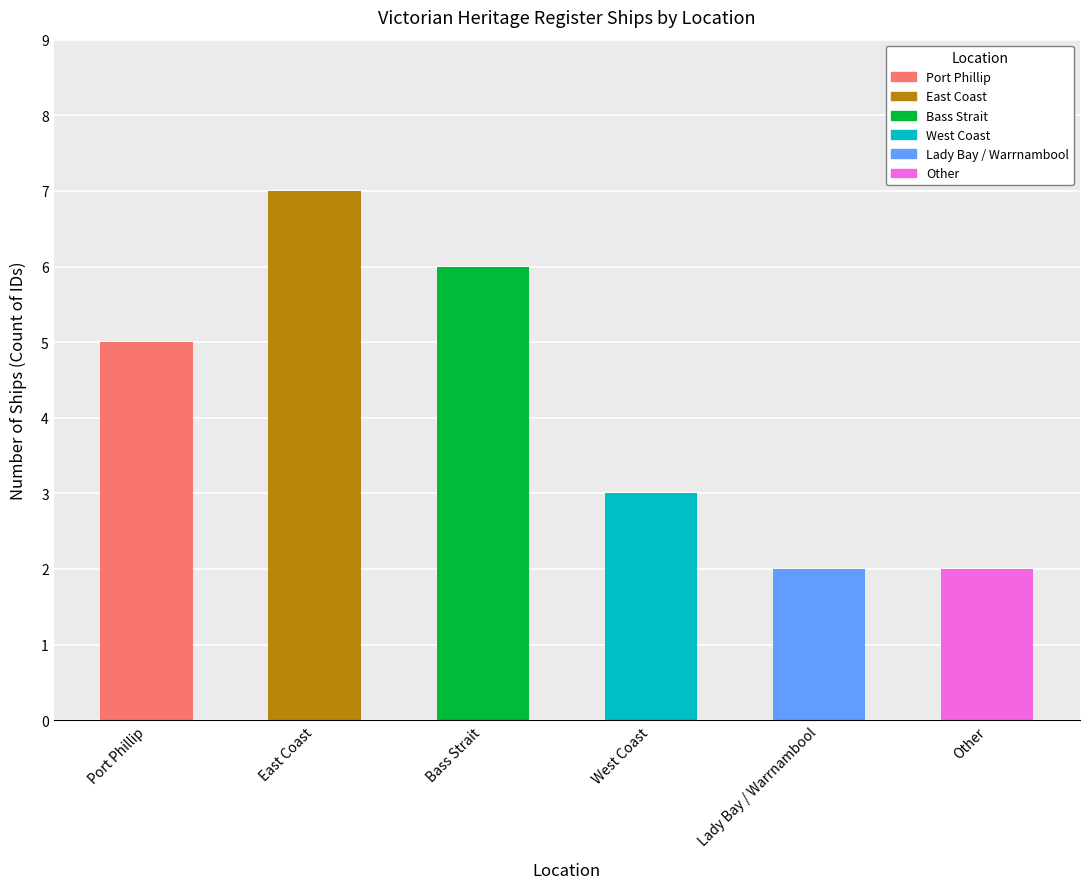

Reading left to right, list all the values displayed in this chart.

Port Phillip=5	East Coast=7	Bass Strait=6	West Coast=3	Lady Bay / Warrnambool=2	Other=2